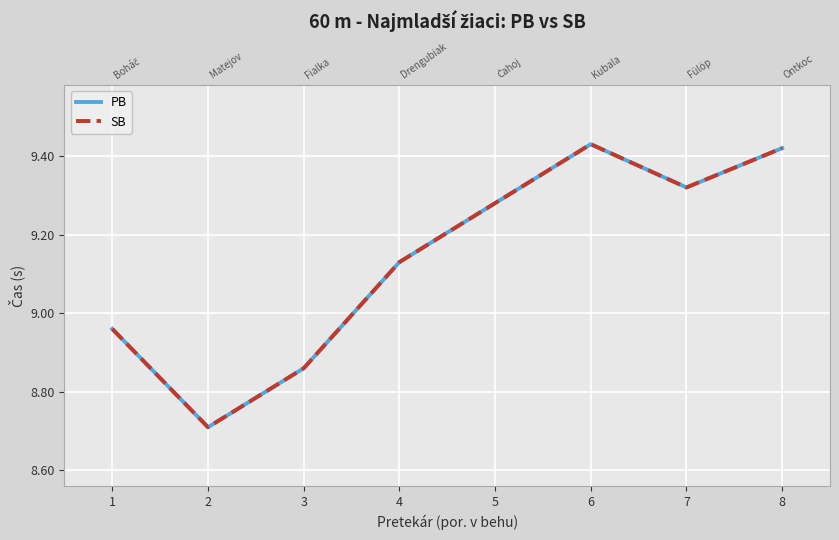

Rank the categories by PB value from highest to lowest.

6, 8, 7, 5, 4, 1, 3, 2